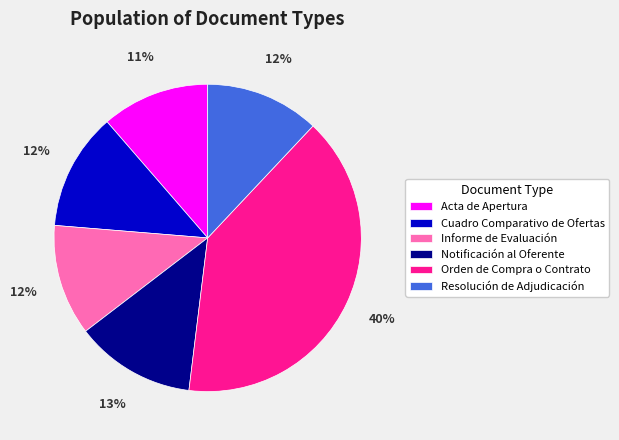

Is the sum of Cuadro Comparativo de Ofertas and Informe de Evaluación greater than half?

No